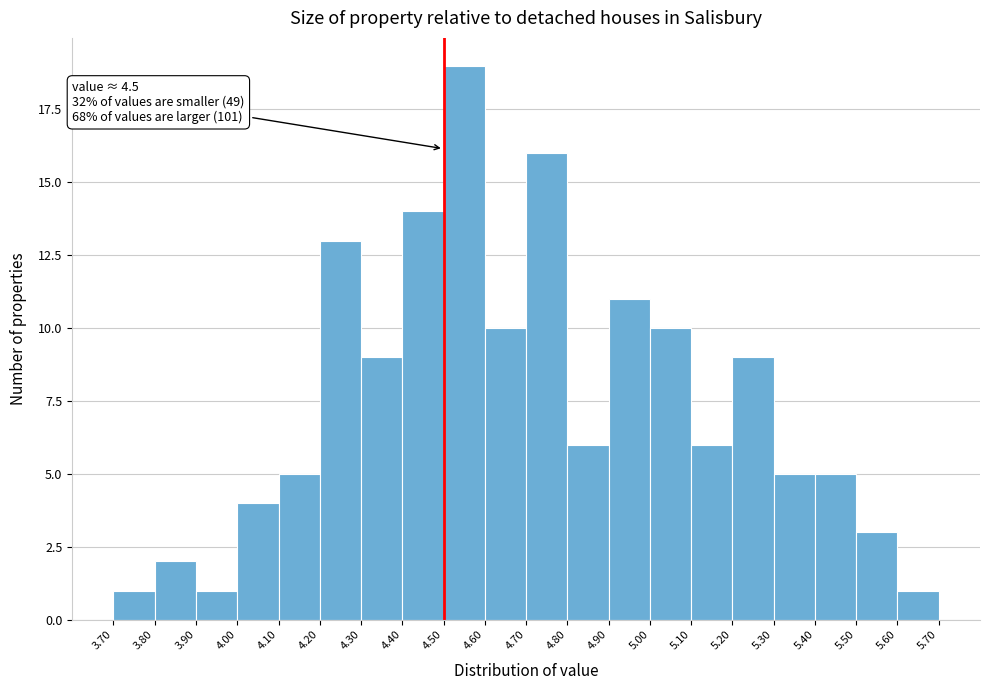

Over which range of the x-axis is the bar tallest?

4.50 to 4.60